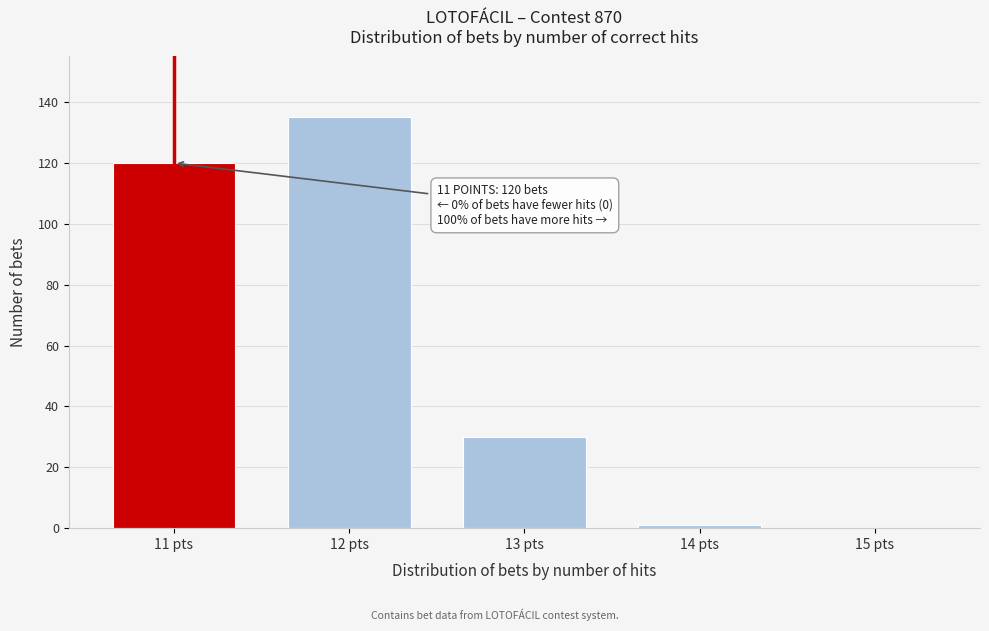

Reading left to right, extract all data points from this chart.

11 pts=120	12 pts=135	13 pts=30	14 pts=1	15 pts=0